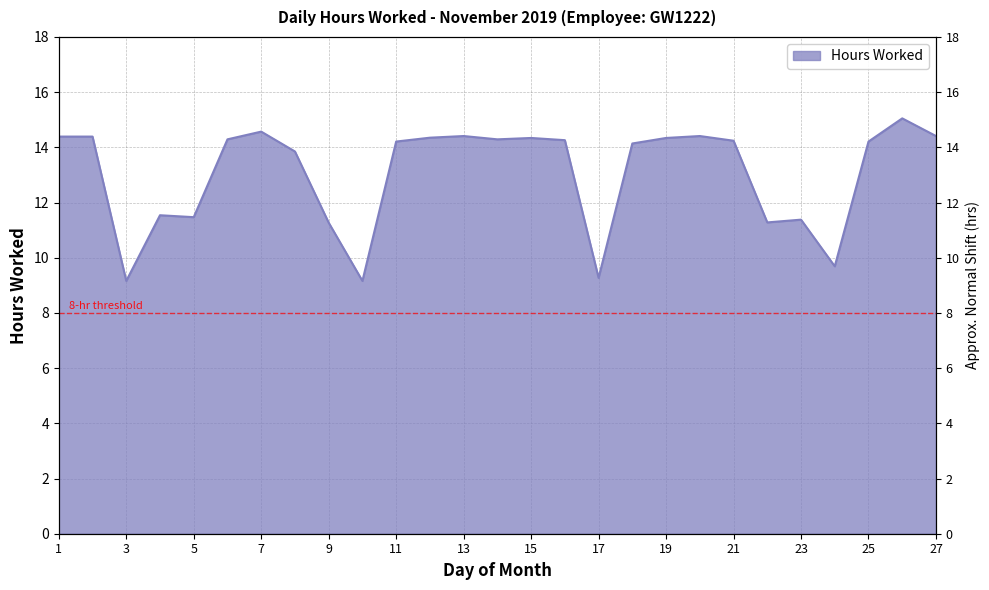

True or false: the data shows 14.6 at 7.

True